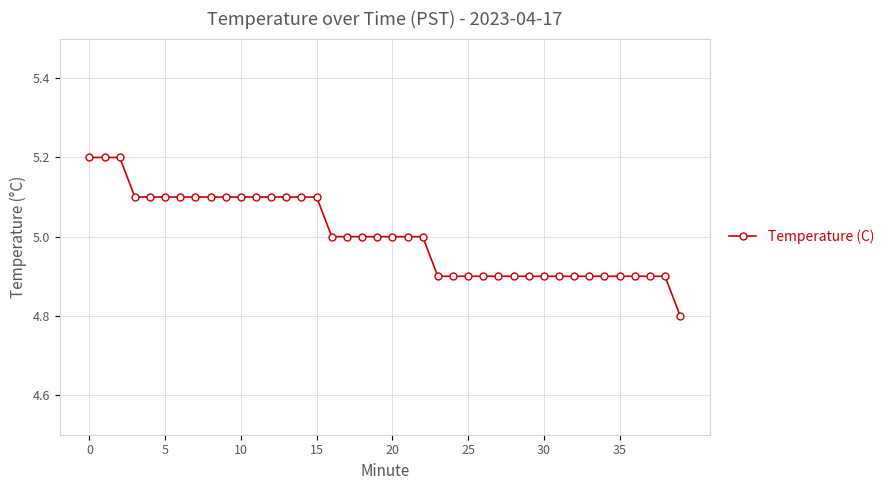

What is the value of the 8th point from the left?

5.1